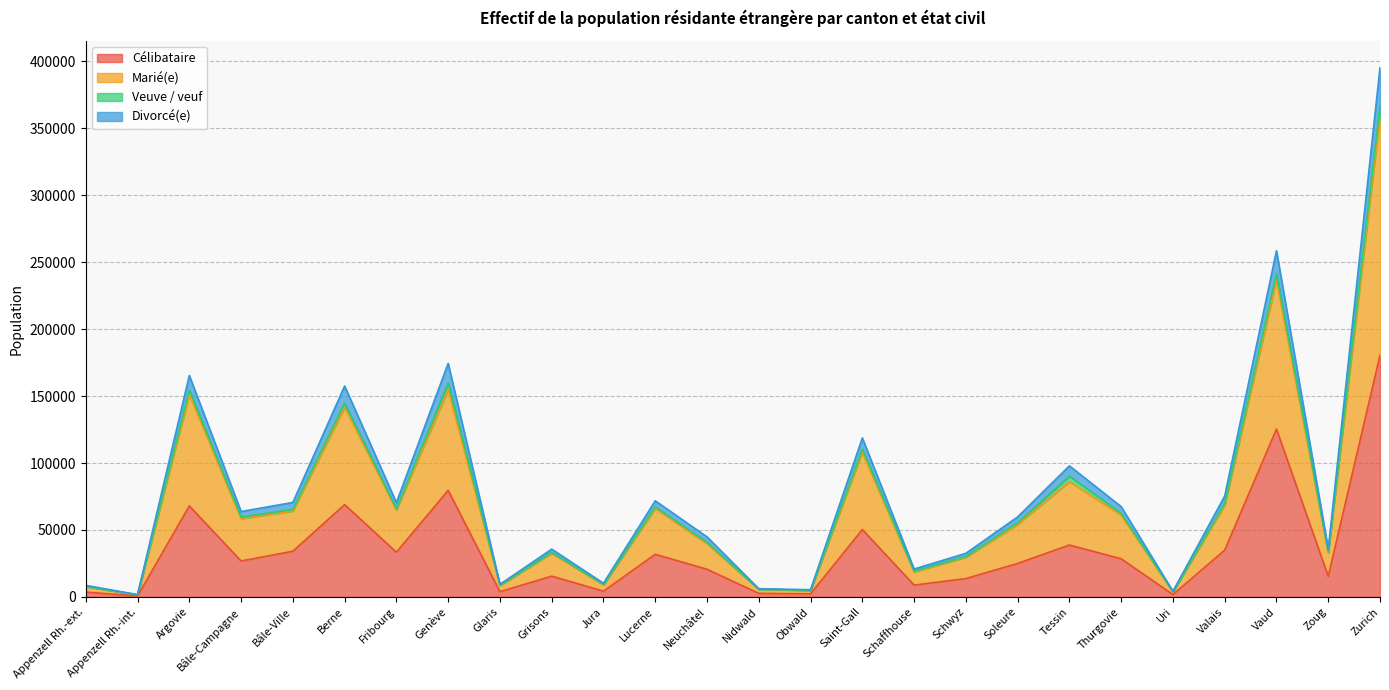

At which category is the sum across all series the highest?

Zurich